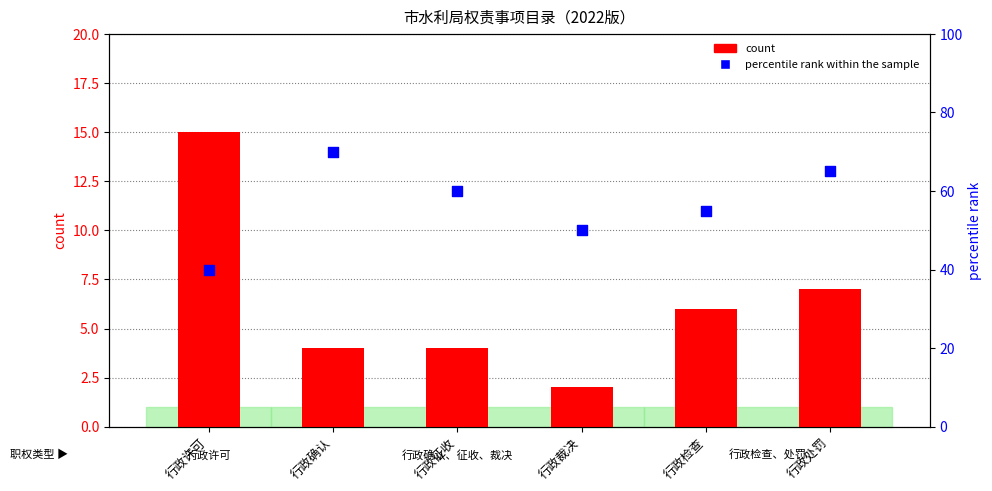

Is the value of count at 行政裁决 greater than the value of percentile rank within the sample at 行政确认?

No